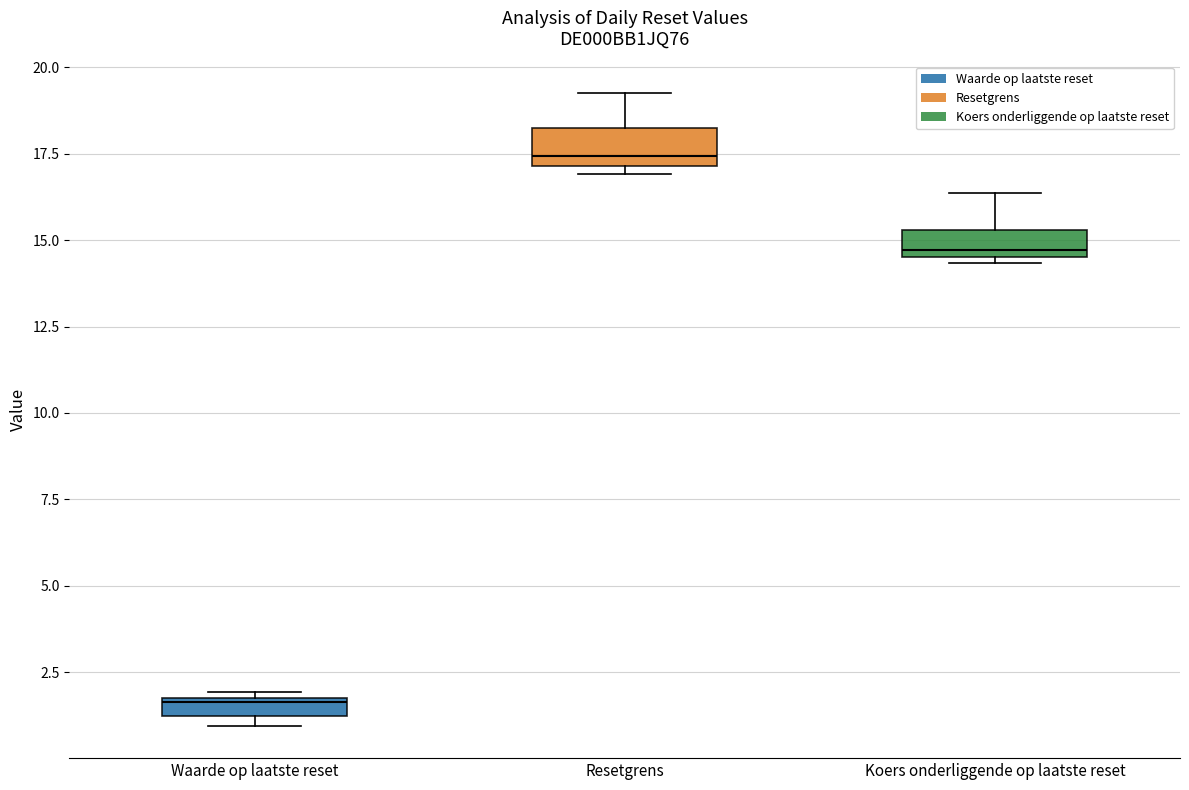

Where is the lower edge of the box for Waarde op laatste reset on the y-axis? The values are not printed on the chart, so give them approximately, as read against the axis.

1.0